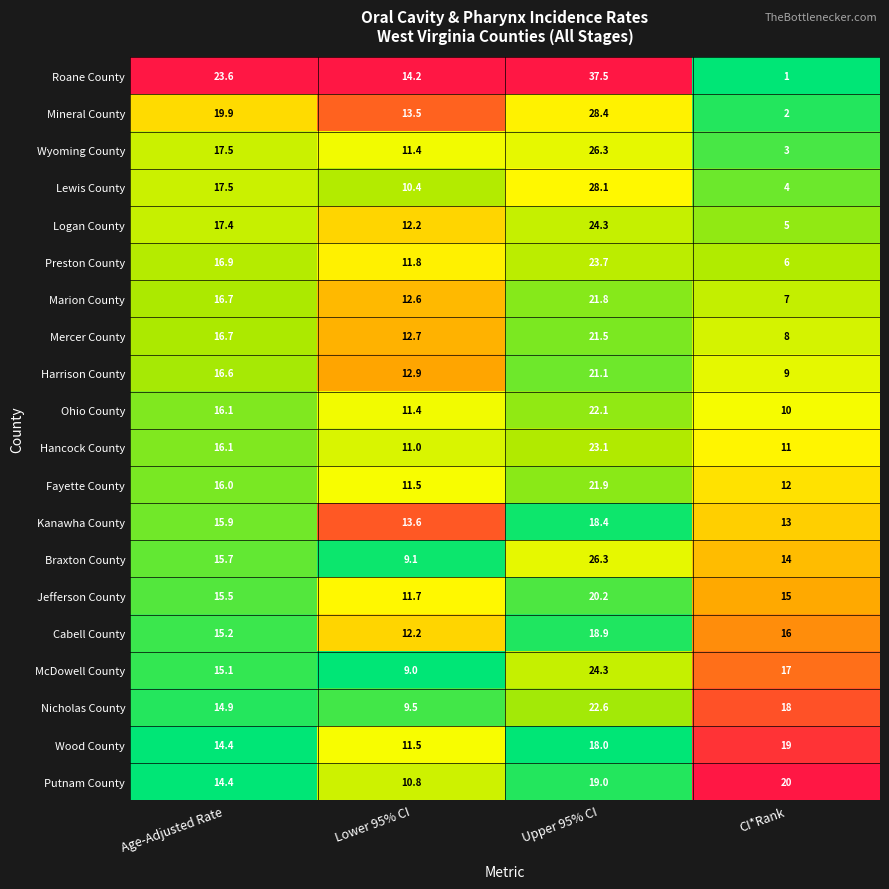

List the labels in order of Putnam County value, largest first.

CI*Rank, Upper 95% CI, Age-Adjusted Rate, Lower 95% CI